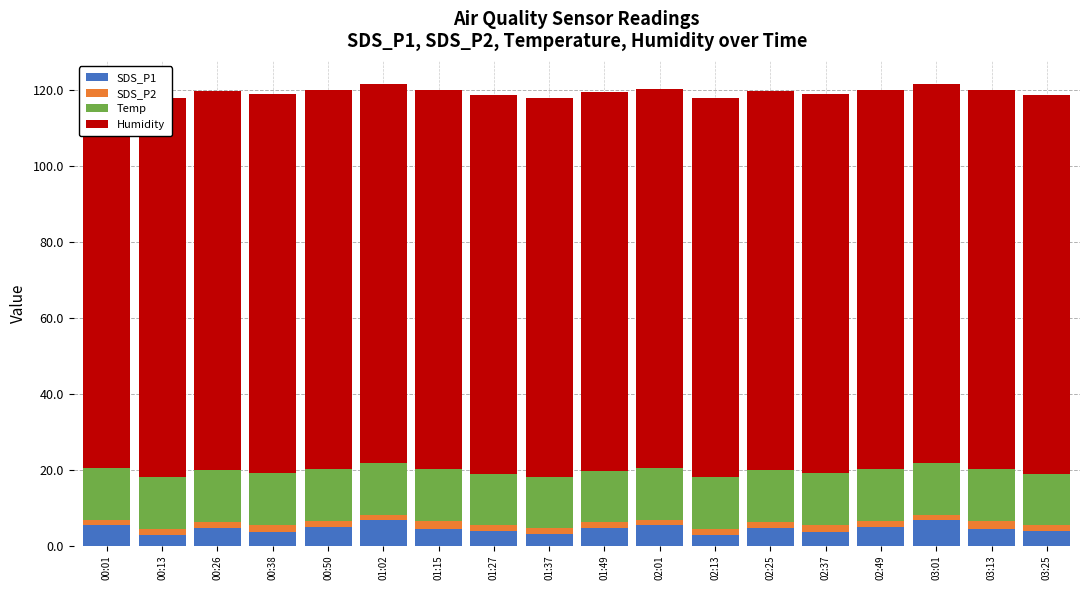

Reading left to right, transcribe all the data shown in this chart.

SDS_P1: 5.3	2.8	4.7	3.6	4.9	6.7	4.5	3.8	3.1	4.5	5.3	2.8	4.7	3.6	4.9	6.7	4.5	3.8
SDS_P2: 1.5	1.5	1.5	2.0	1.5	1.5	2.0	1.6	1.5	1.7	1.5	1.5	1.5	2.0	1.5	1.5	2.0	1.6
Temp: 13.7	13.7	13.7	13.7	13.7	13.6	13.6	13.5	13.5	13.5	13.7	13.7	13.7	13.7	13.7	13.6	13.6	13.5
Humidity: 99.9	99.9	99.9	99.9	99.9	99.9	99.9	99.9	99.9	99.9	99.9	99.9	99.9	99.9	99.9	99.9	99.9	99.9